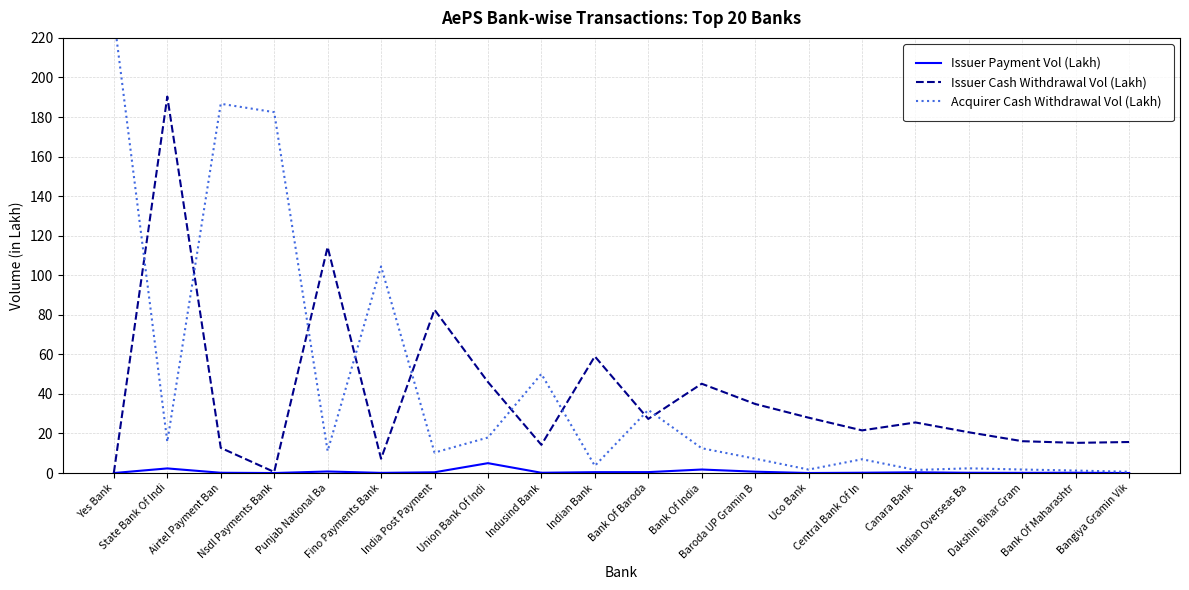

Is it true that Issuer Payment Vol (Lakh) equals 1.1 at State Bank Of Indi?

False